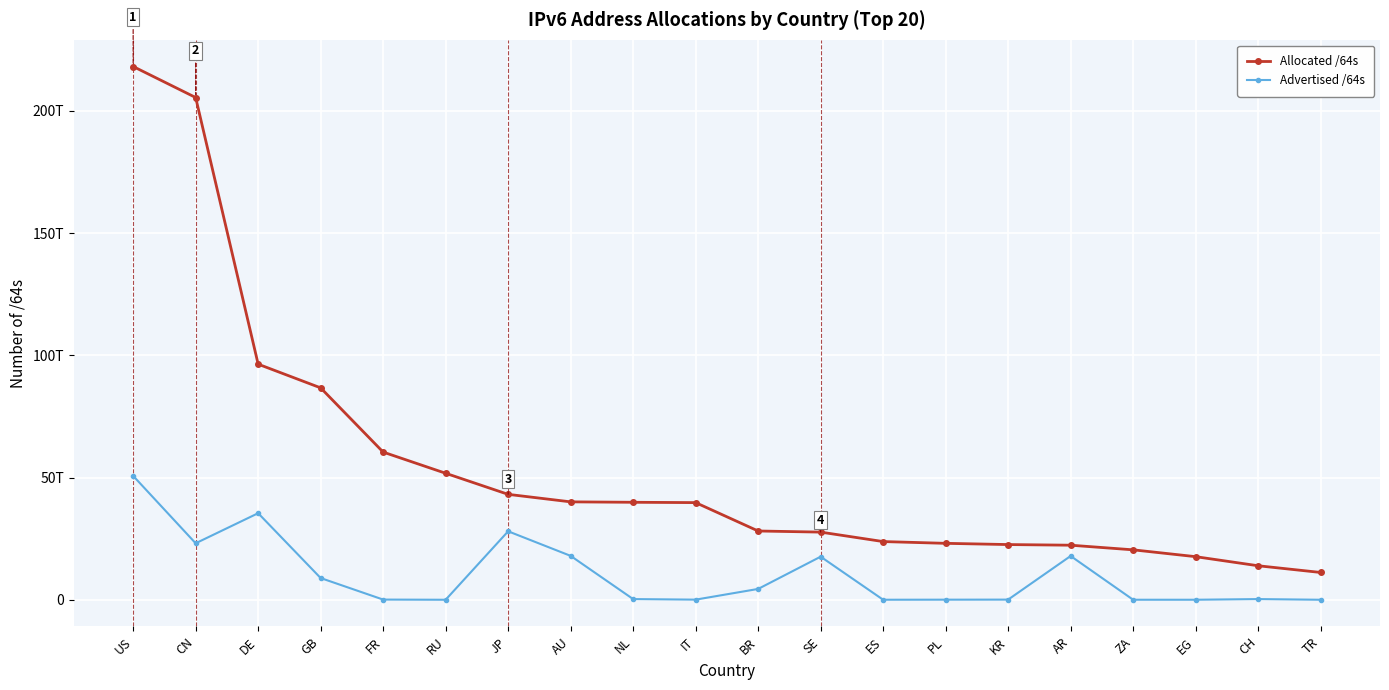

What are all the series names shown in the legend?

Allocated /64s, Advertised /64s